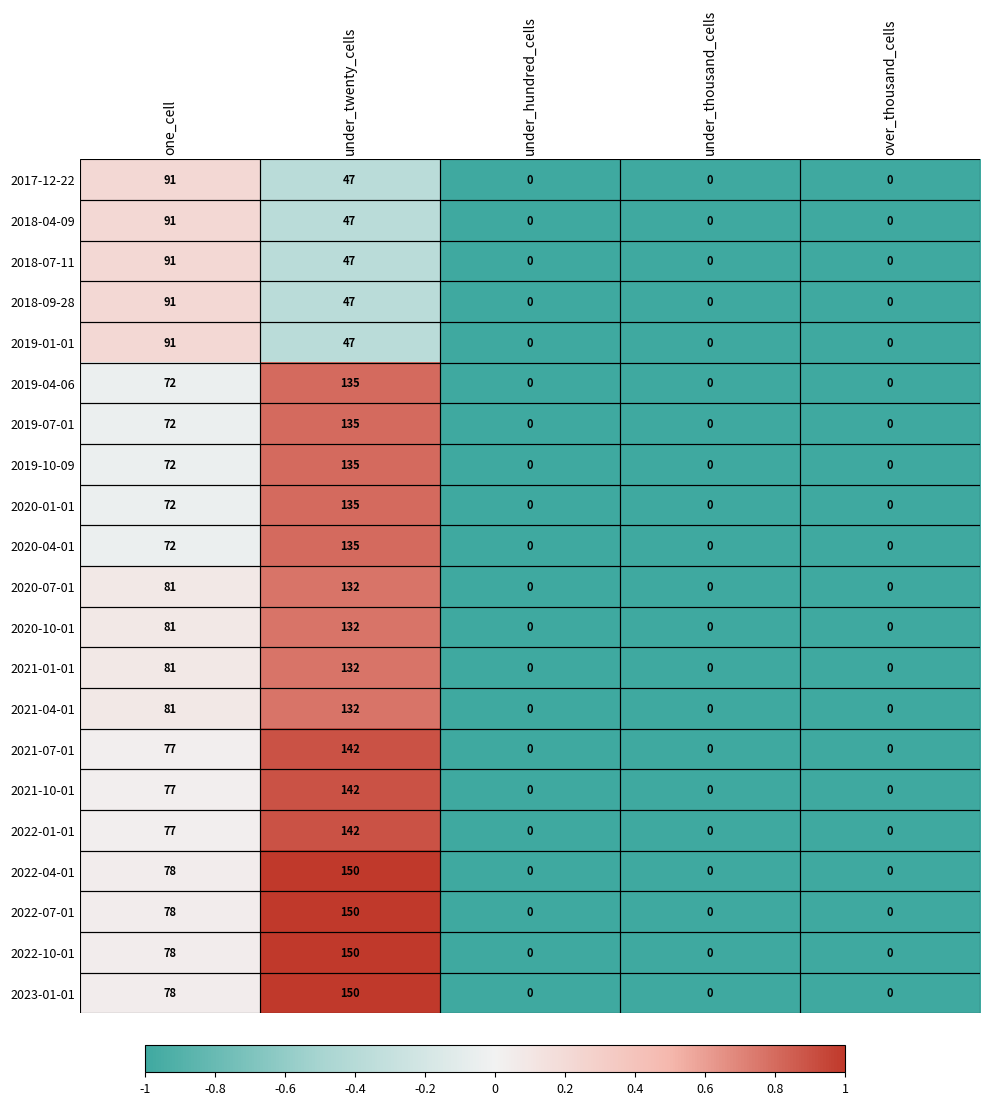

What is the sum of the 2022-07-01 values at one_cell and under_twenty_cells?

228